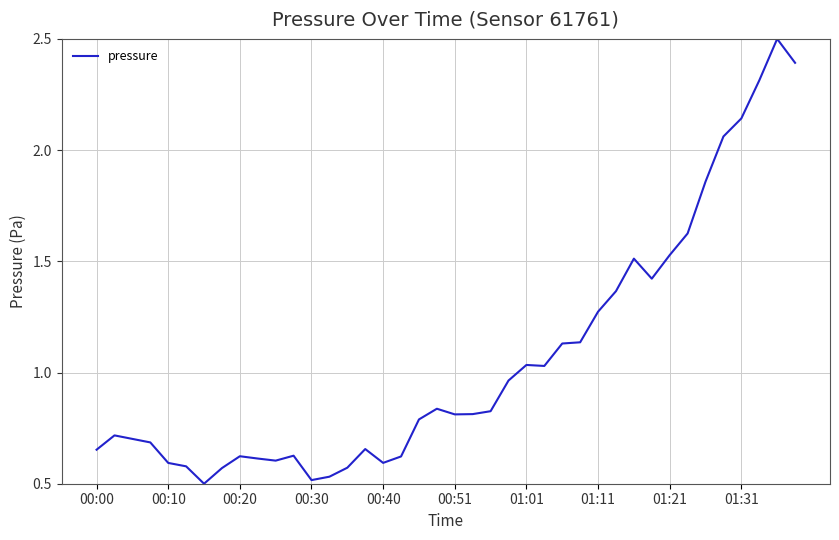

What is the maximum value shown in the chart?

2.5